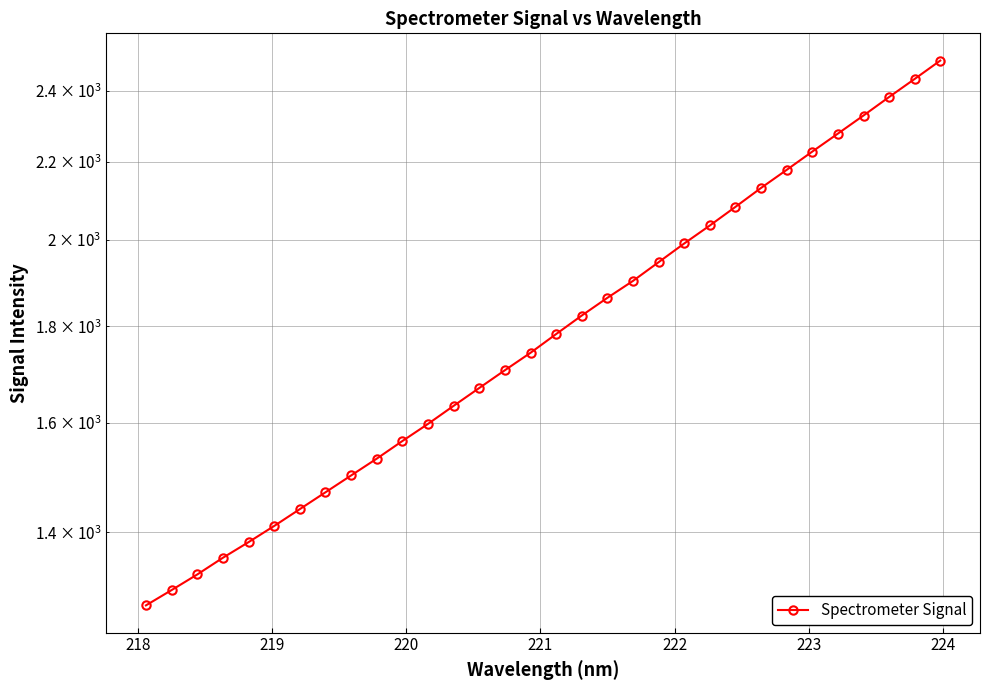

Count the number of values greater than 1783.

16